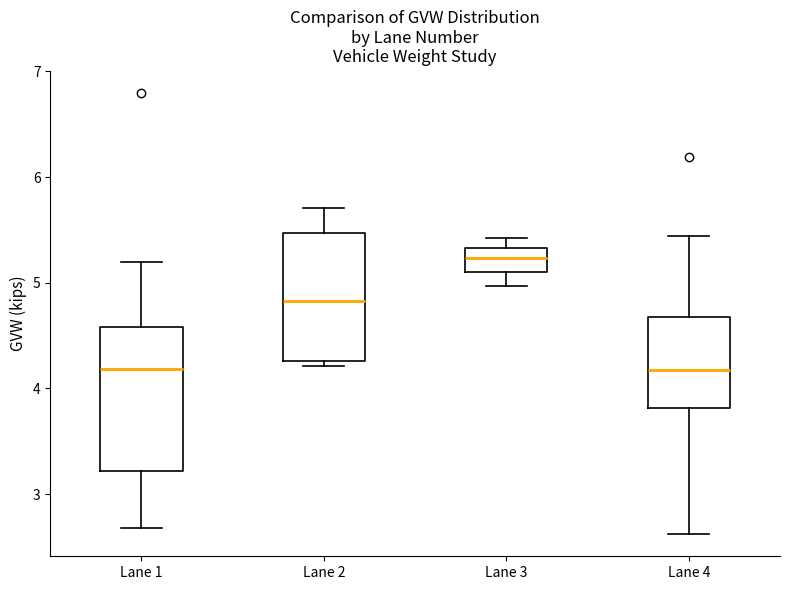

Comparing the boxes themselves (not the whiskers), which one is the tallest?

Lane 1